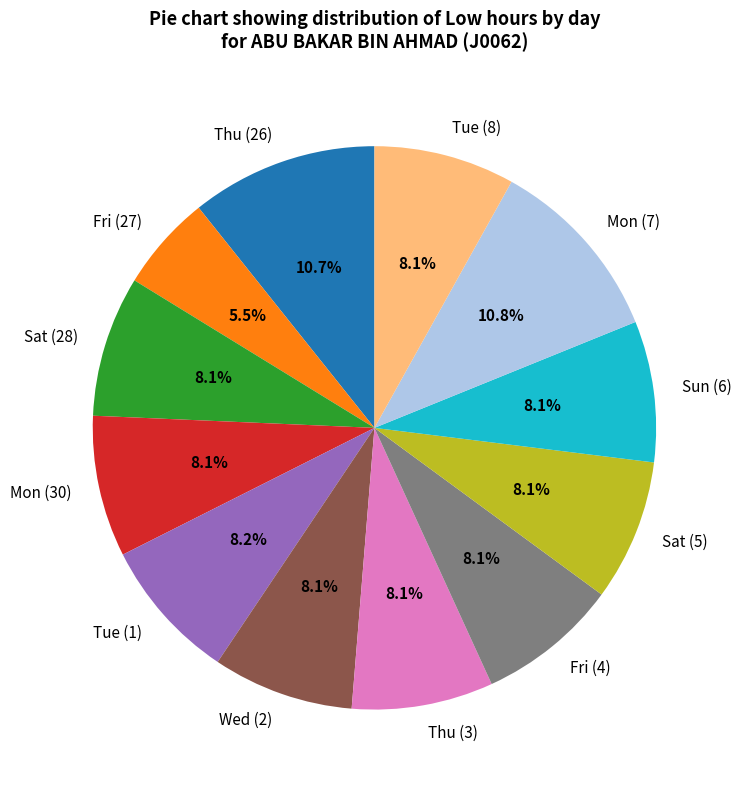

To the nearest percent, what is the average slice percentage?

8%